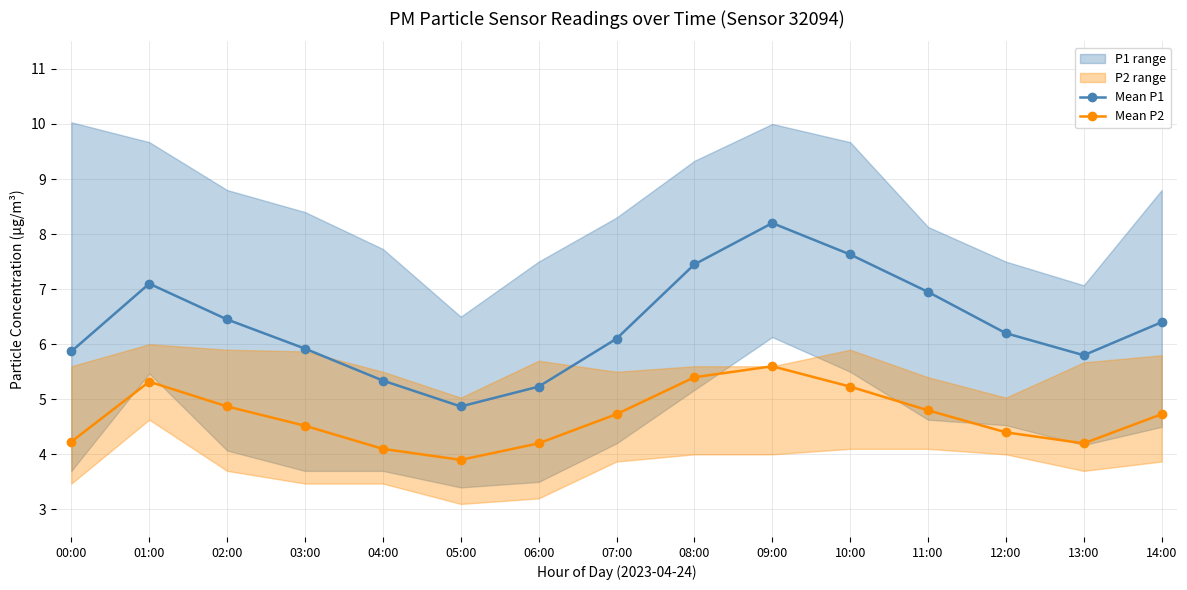

At 08:00, list the series in order from largest to smallest.

Mean P1, Mean P2